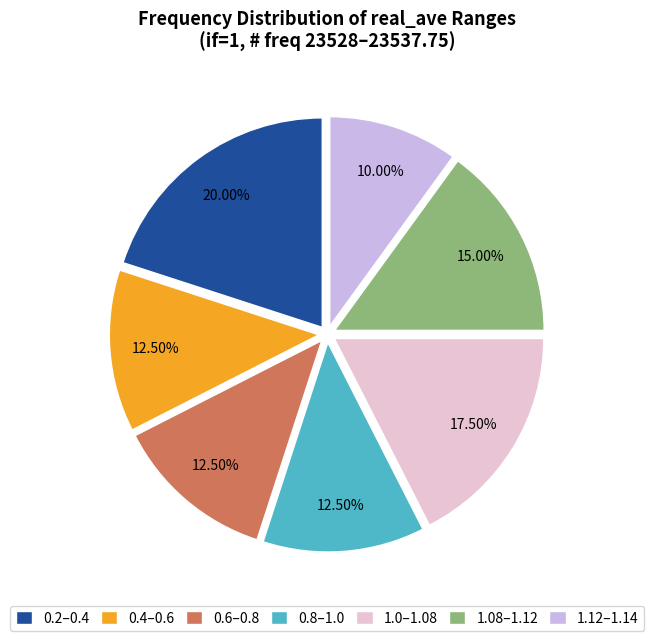

How many segments does this pie chart have?

7